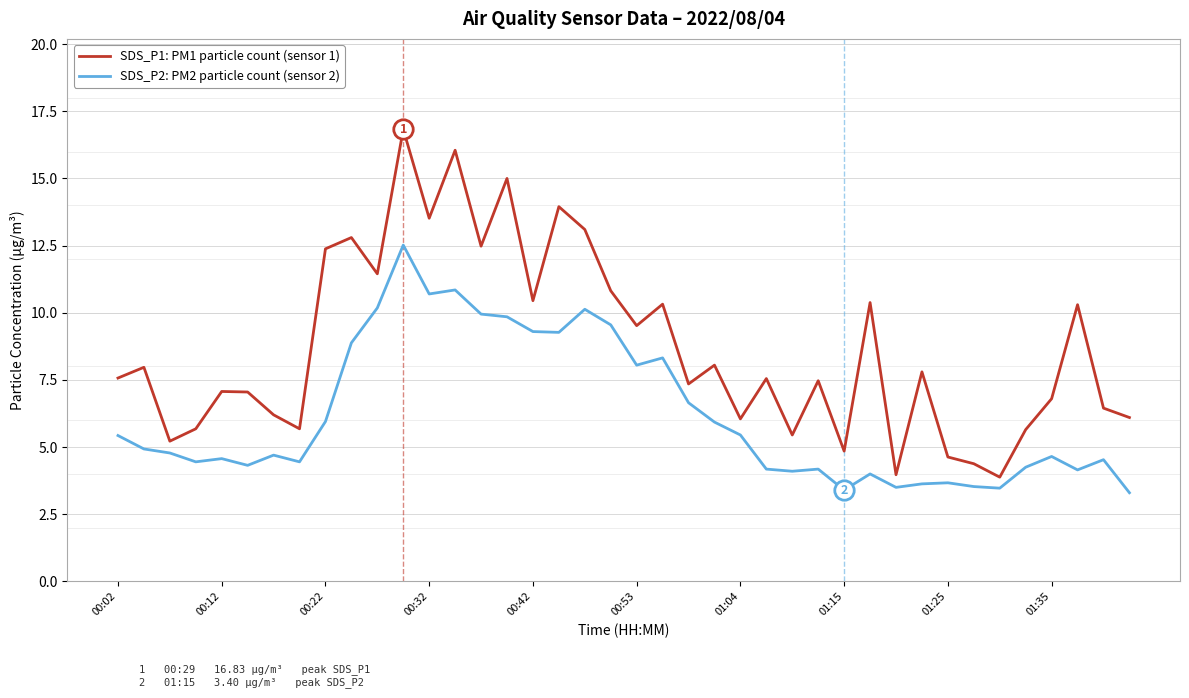

What is the maximum value shown in the chart?

16.8